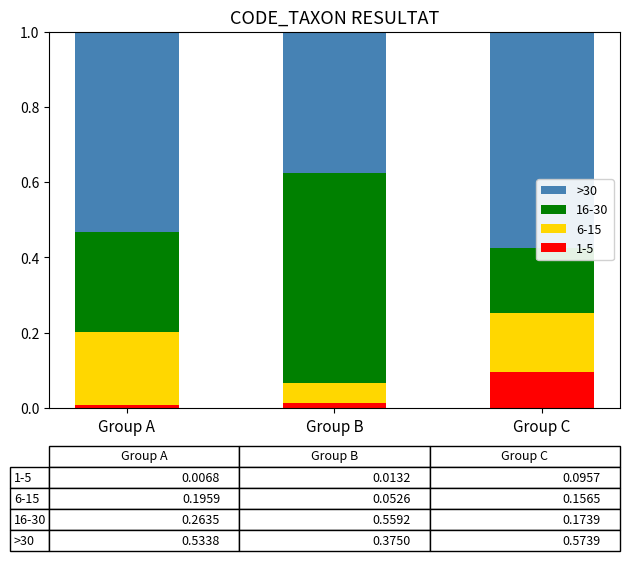

Which has a higher value, Group B or Group A?

Group A